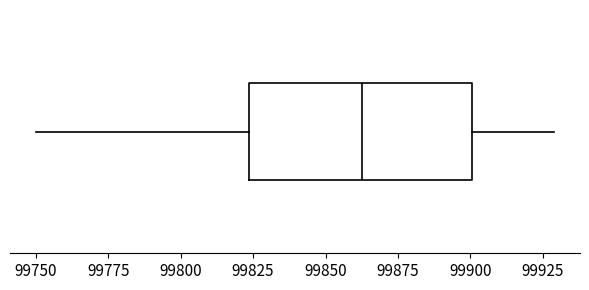

Transcribe this box plot: give where the median line is, the range the box spans, and where the two whiskers end, as read against the x-axis. The values are not printed on the chart, so give them approximately, as read against the axis.

median 99865, box 99825 to 99900, whiskers 99750 to 99930